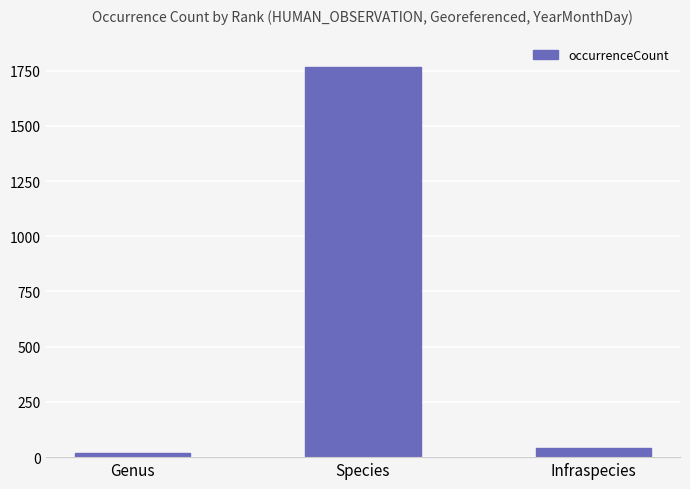

Reading right to left, extract all data points from this chart.

Infraspecies=40	Species=1765	Genus=17